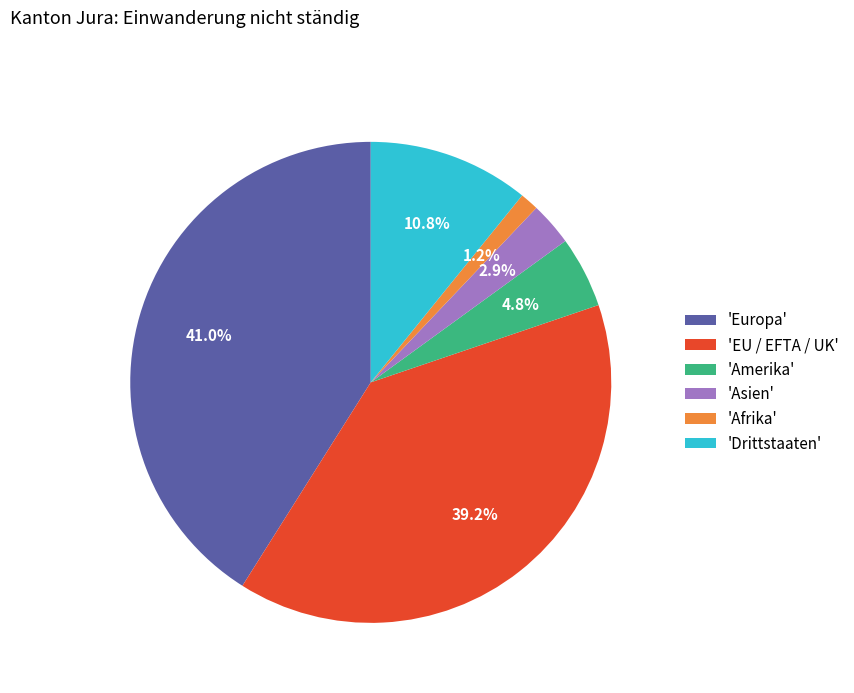

Does any single category account for the majority?

No